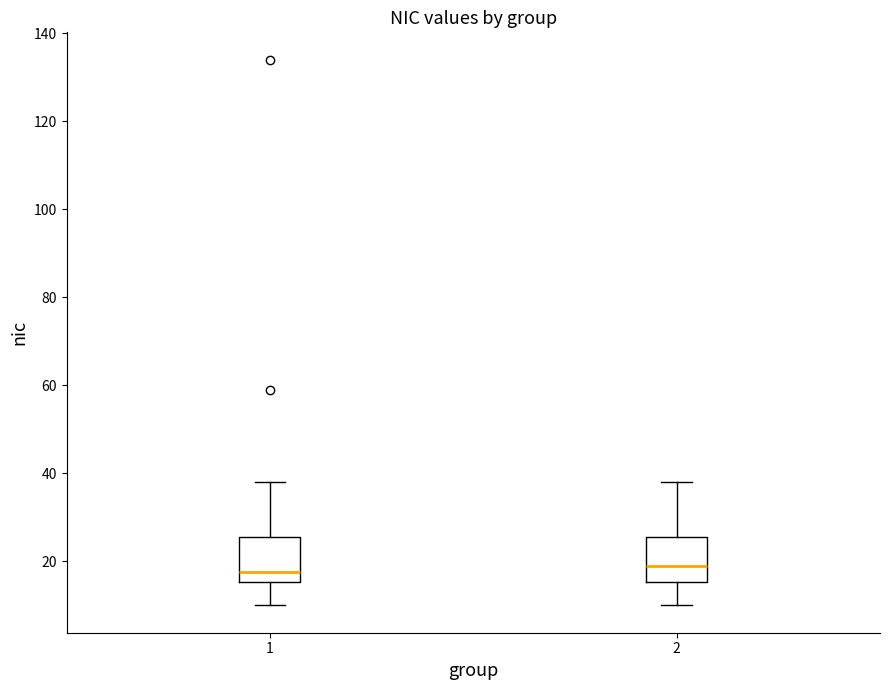

Reading left to right, read every box against the y-axis: the position of its median line, the range the box covers, and the ends of its whiskers. The values are not printed on the chart, so give them approximately, as read against the axis.

1: median 18, box 16 to 26, whiskers 10 to 38
2: median 20, box 16 to 26, whiskers 10 to 38